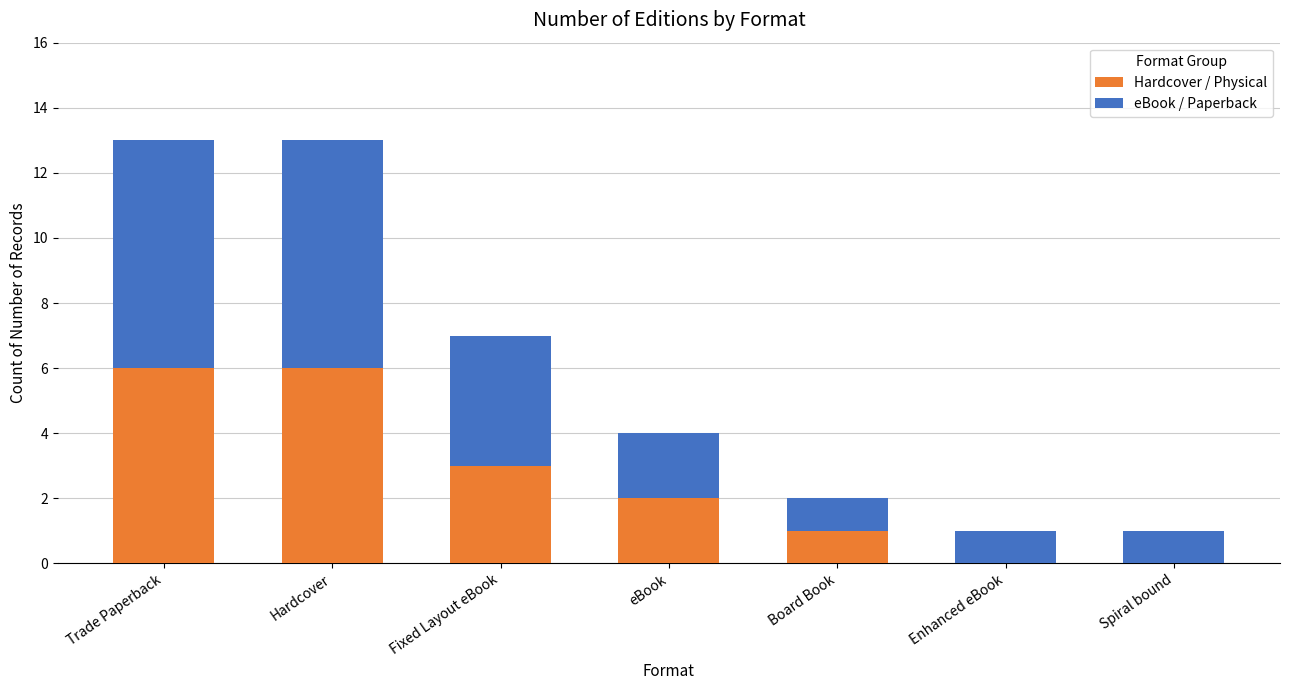

Count the number of categories in the chart.

7